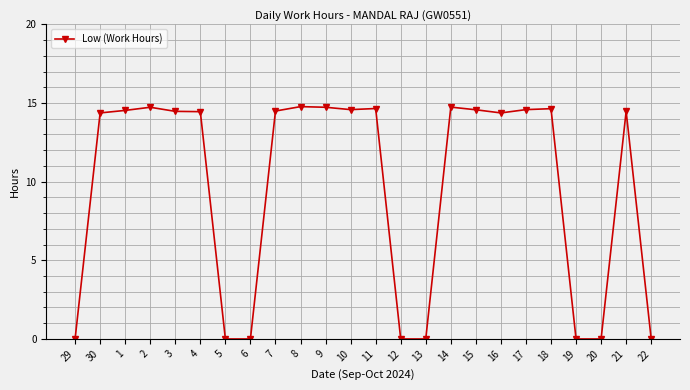

What is the change in value from 5 to 14?

+14.7